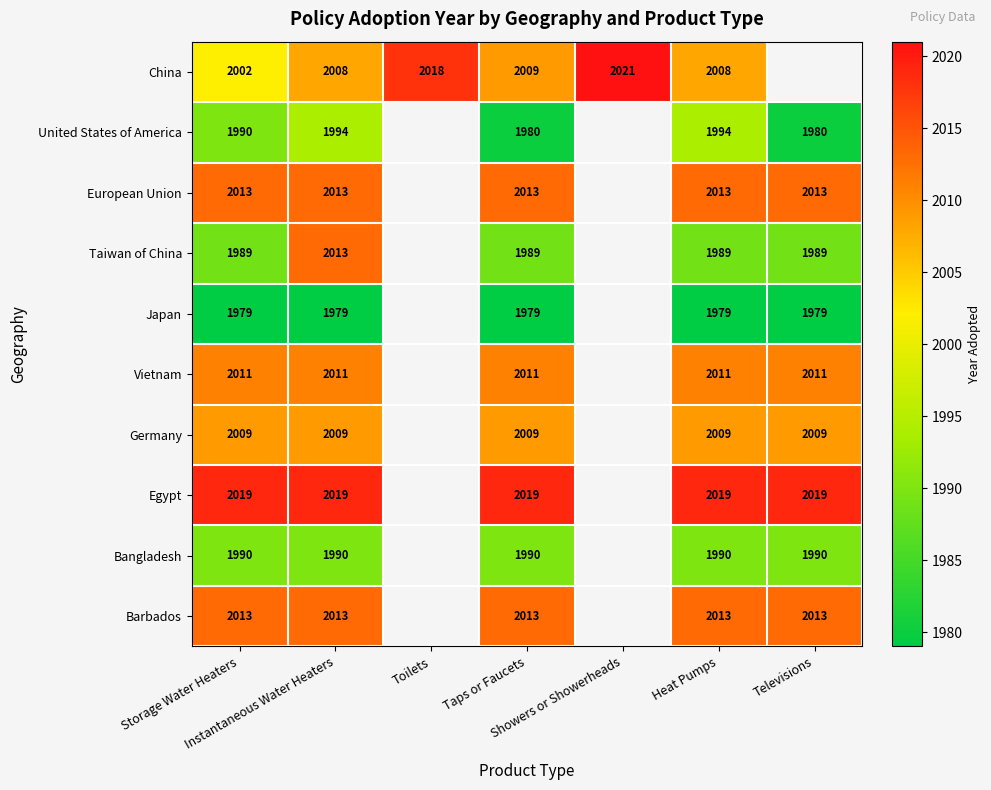

Count the number of categories in the chart.

7